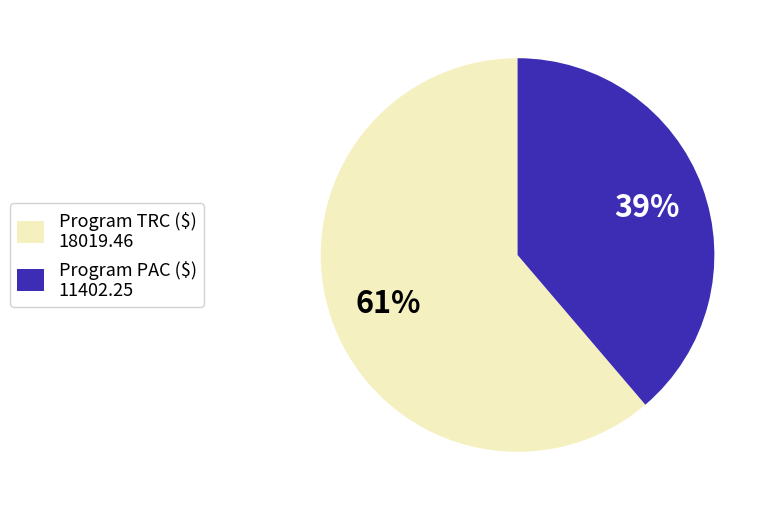

Do Program PAC ($) and Program TRC ($) together represent more than half of the pie?

Yes